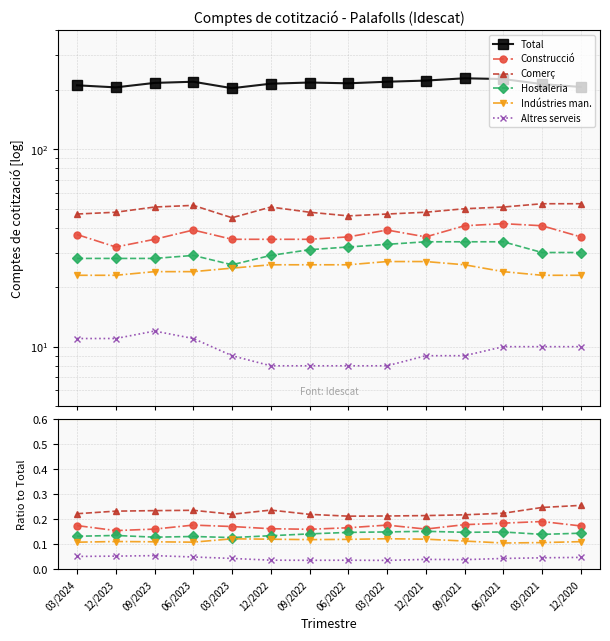

Reading right to left, list all the values displayed in this chart.

Total: 12/2020=207.0	03/2021=214.0	06/2021=227.0	09/2021=229.0	12/2021=223.0	03/2022=220.0	06/2022=216.0	09/2022=218.0	12/2022=215.0	03/2023=204.0	06/2023=220.0	09/2023=217.0	12/2023=206.0	03/2024=211.0
Construcció: 12/2020=0.2	03/2021=0.2	06/2021=0.2	09/2021=0.2	12/2021=0.2	03/2022=0.2	06/2022=0.2	09/2022=0.2	12/2022=0.2	03/2023=0.2	06/2023=0.2	09/2023=0.2	12/2023=0.2	03/2024=0.2
Comerç: 12/2020=0.3	03/2021=0.2	06/2021=0.2	09/2021=0.2	12/2021=0.2	03/2022=0.2	06/2022=0.2	09/2022=0.2	12/2022=0.2	03/2023=0.2	06/2023=0.2	09/2023=0.2	12/2023=0.2	03/2024=0.2
Hostaleria: 12/2020=0.1	03/2021=0.1	06/2021=0.1	09/2021=0.1	12/2021=0.2	03/2022=0.1	06/2022=0.1	09/2022=0.1	12/2022=0.1	03/2023=0.1	06/2023=0.1	09/2023=0.1	12/2023=0.1	03/2024=0.1
Indústries man.: 12/2020=0.1	03/2021=0.1	06/2021=0.1	09/2021=0.1	12/2021=0.1	03/2022=0.1	06/2022=0.1	09/2022=0.1	12/2022=0.1	03/2023=0.1	06/2023=0.1	09/2023=0.1	12/2023=0.1	03/2024=0.1
Altres serveis: 12/2020=0.0	03/2021=0.0	06/2021=0.0	09/2021=0.0	12/2021=0.0	03/2022=0.0	06/2022=0.0	09/2022=0.0	12/2022=0.0	03/2023=0.0	06/2023=0.1	09/2023=0.1	12/2023=0.1	03/2024=0.1